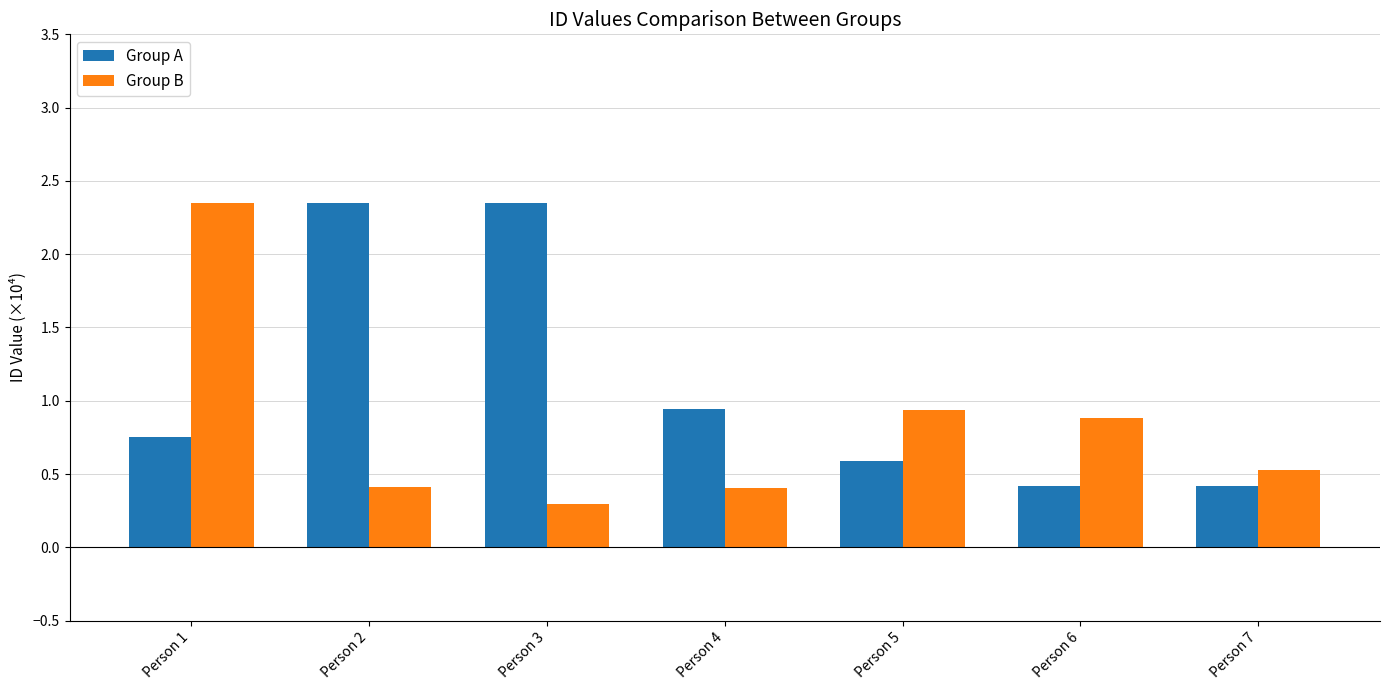

Count the Group A values in the range 0 to 2.

5